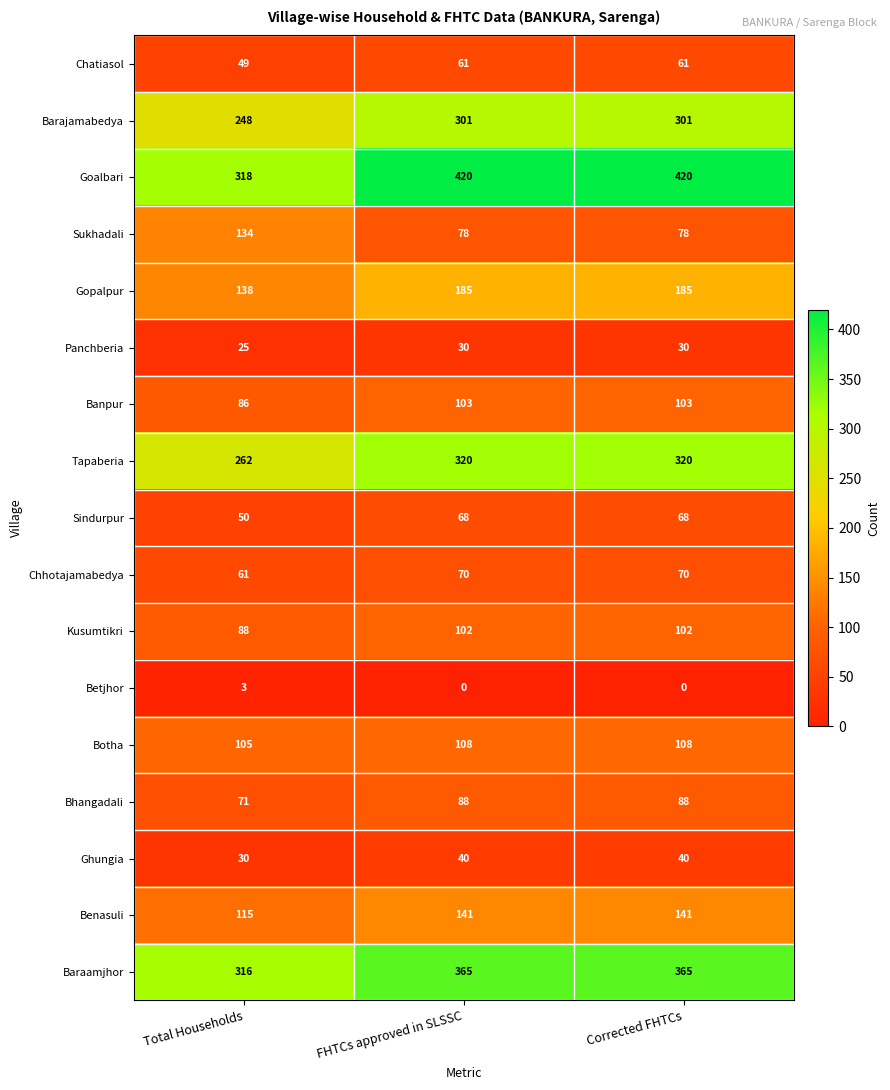

The value of Chhotajamabedya at FHTCs approved in SLSSC is 29. True or false?

False